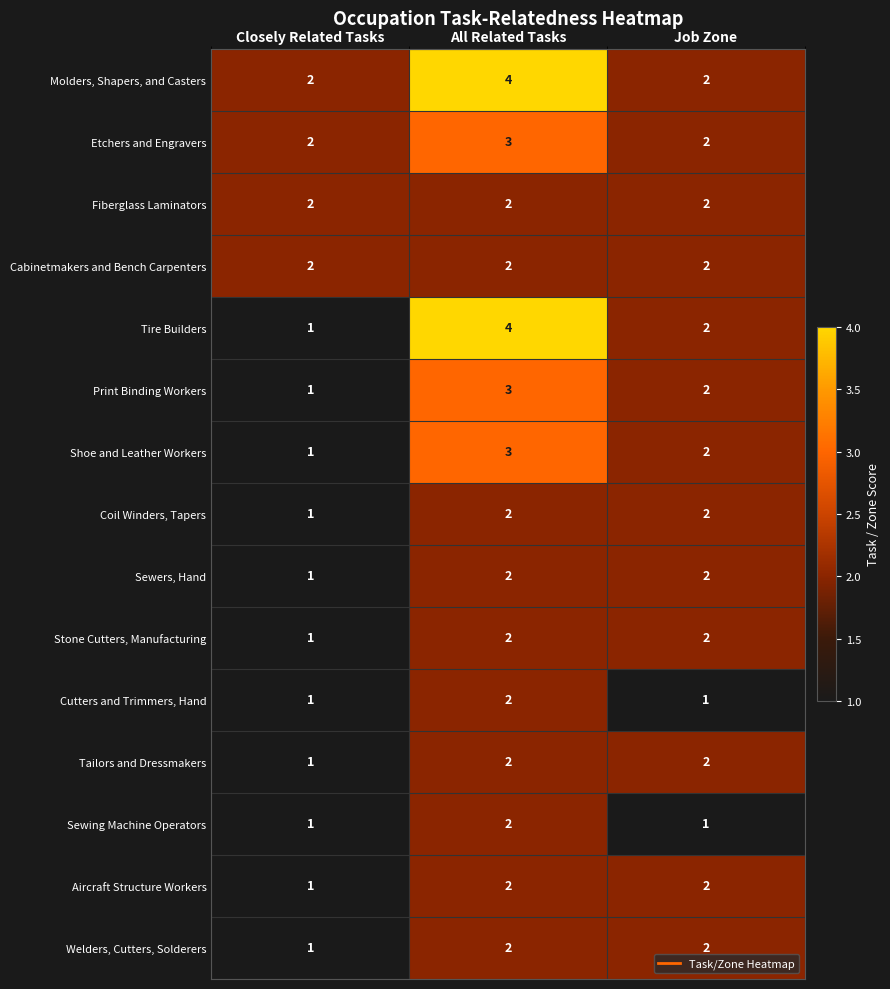

Count the number of categories in the chart.

3